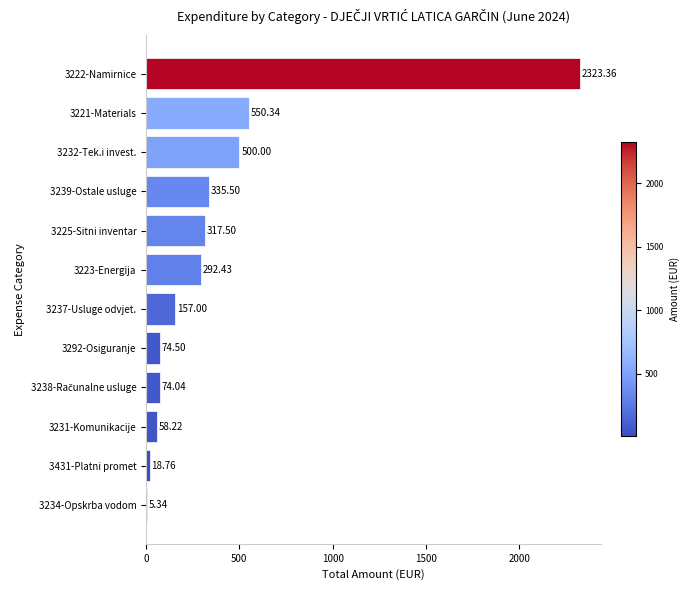

What is the sum of the values at 3223-Energija and 3222-Namirnice?

2615.8